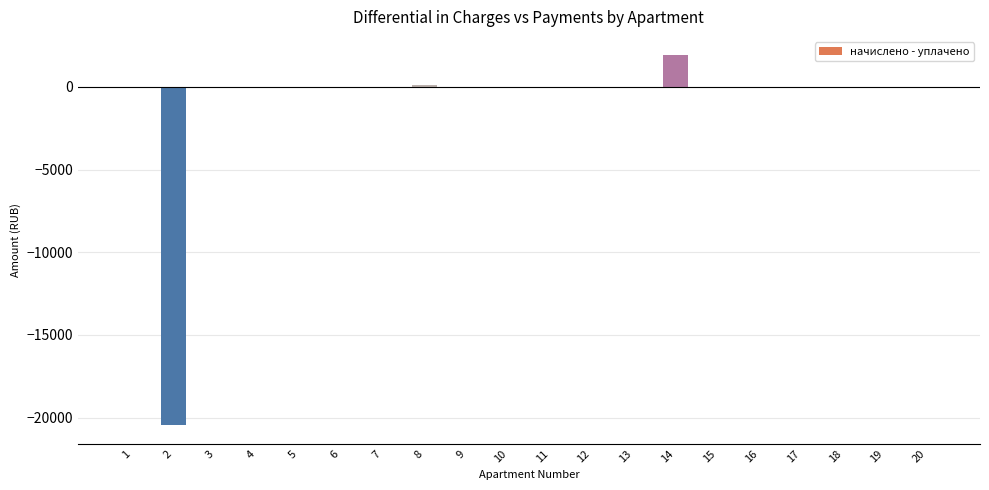

What is the greatest value displayed?

1907.7